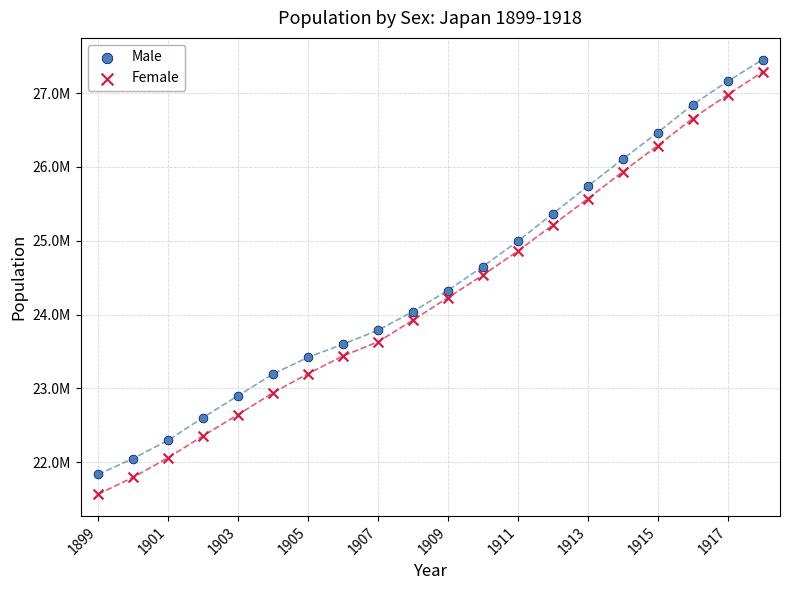

Which series has the widest spread of Y values?

Female